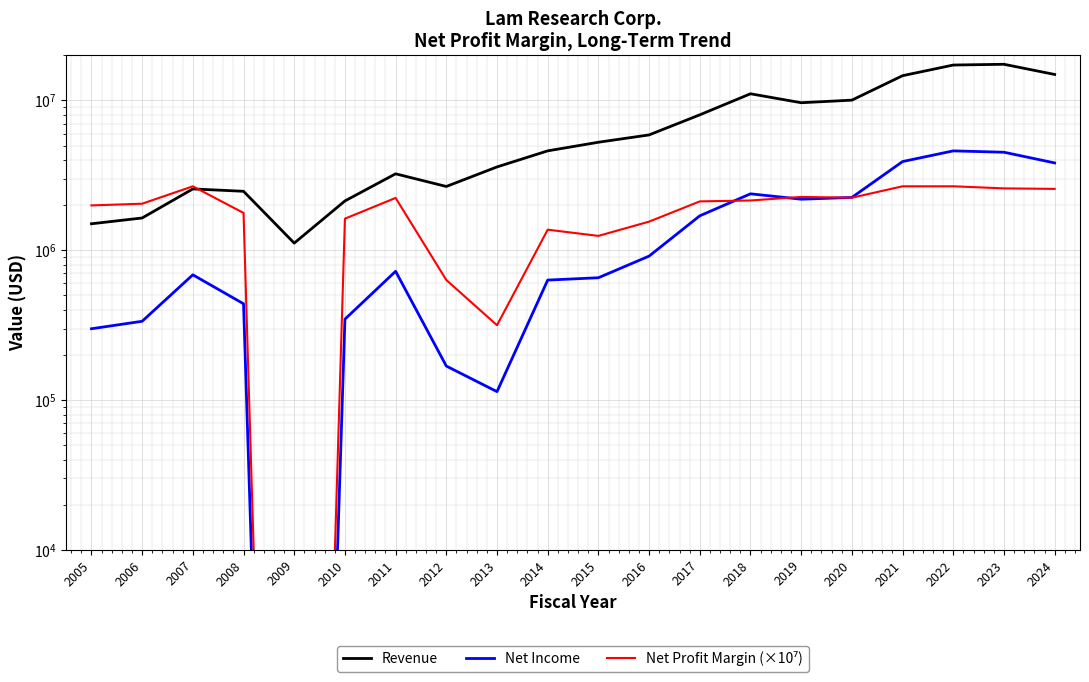

List the series in order of their peak value, lowest first.

Net Profit Margin (×10⁷), Net Income, Revenue